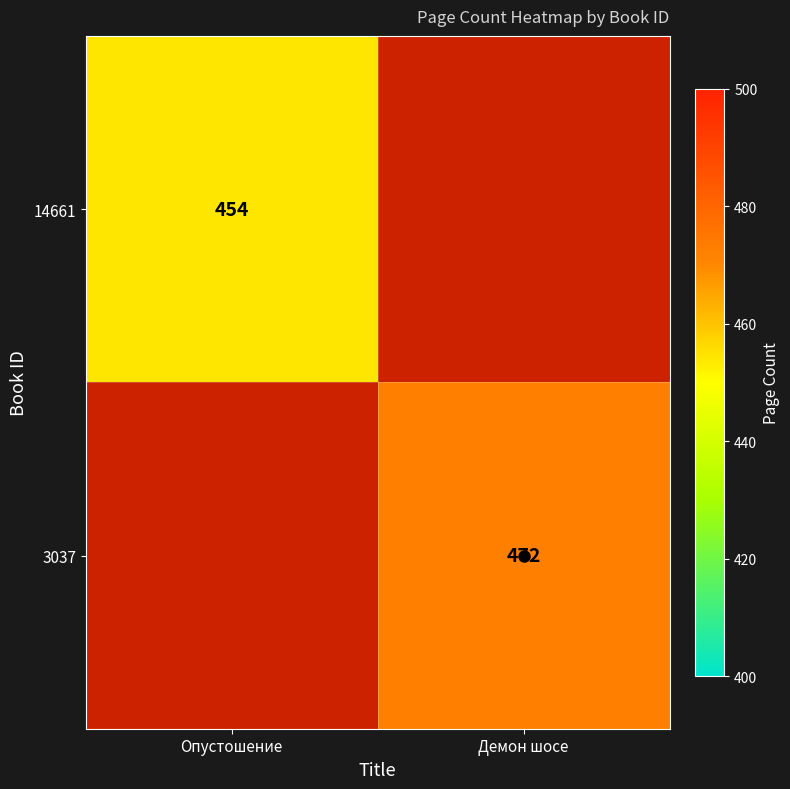

At how many categories does at least one series exceed 192?

2